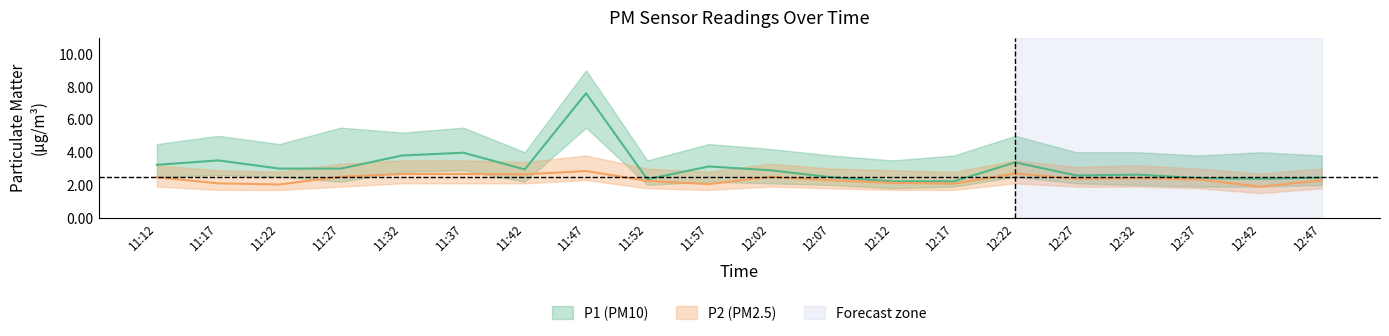

Is the value of P1_lower at 12:07 greater than the value of P2_lower at 11:52?

Yes